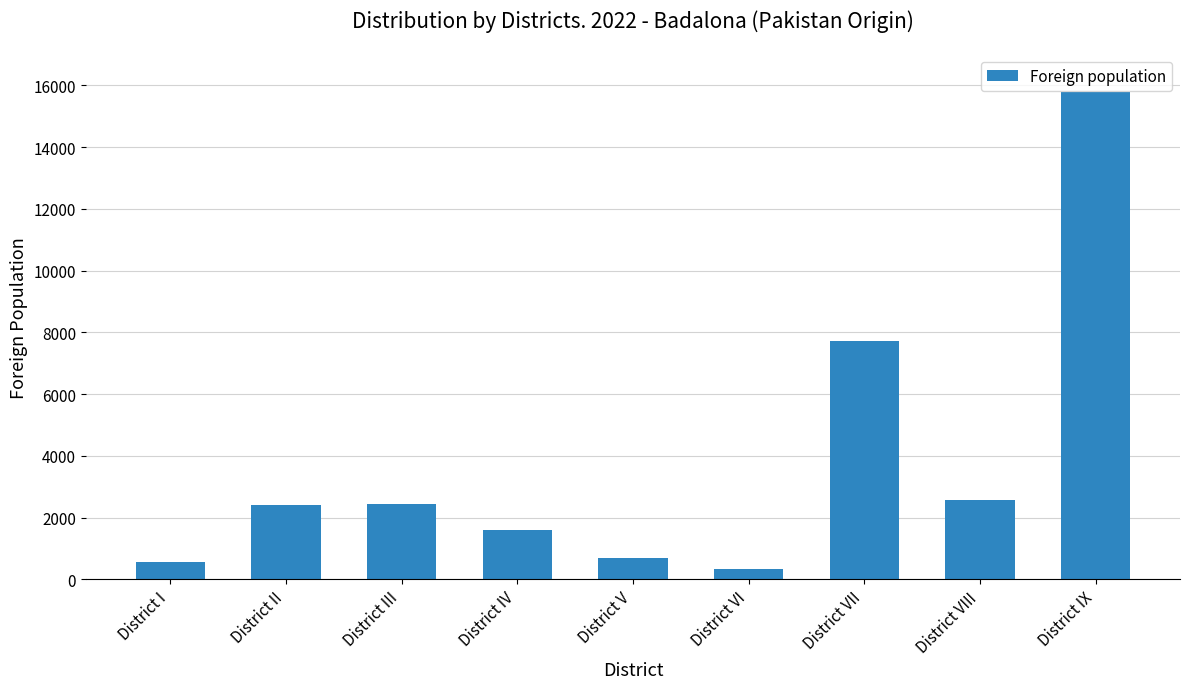

Does the chart contain any negative values?

No